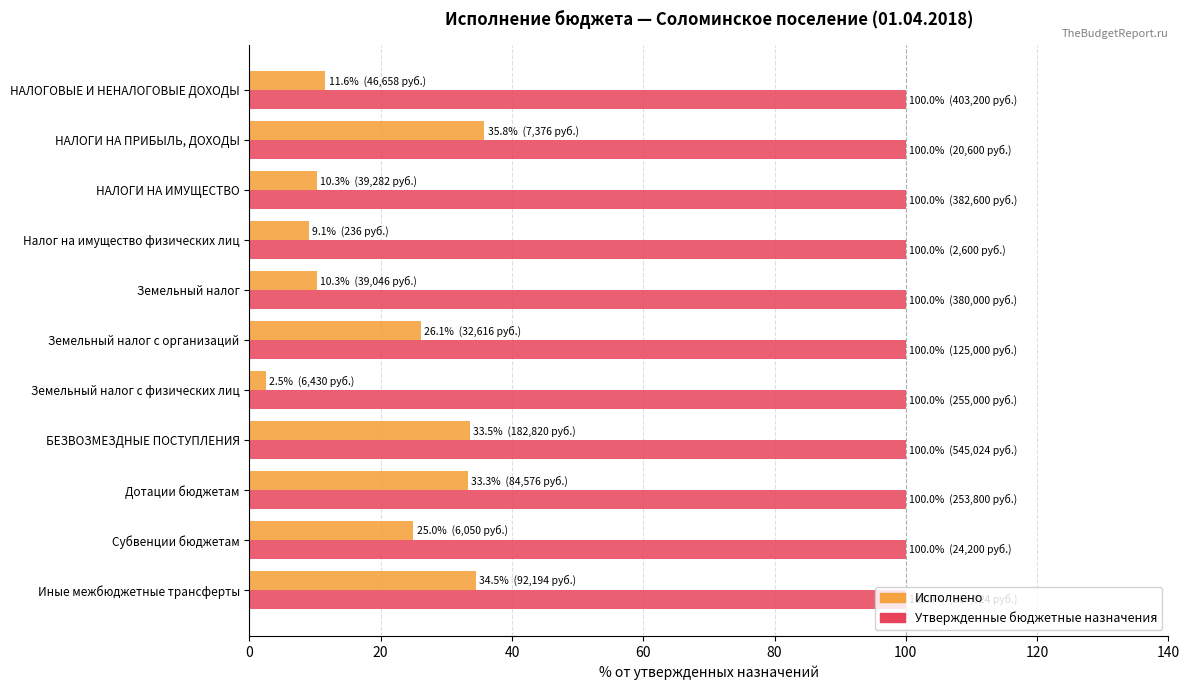

What value does the Исполнено series have at БЕЗВОЗМЕЗДНЫЕ ПОСТУПЛЕНИЯ?

33.5